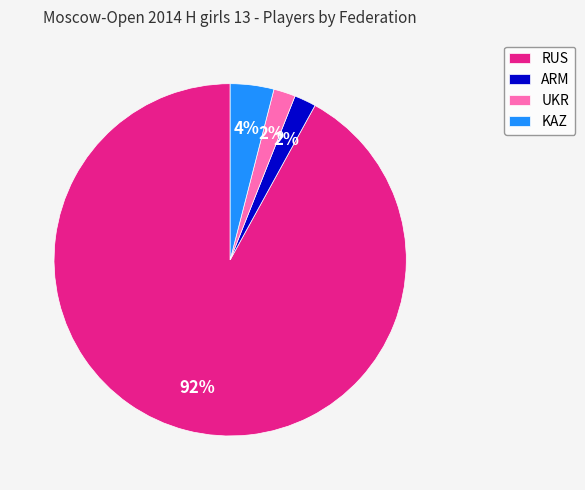

What is the largest slice in the pie chart?

RUS